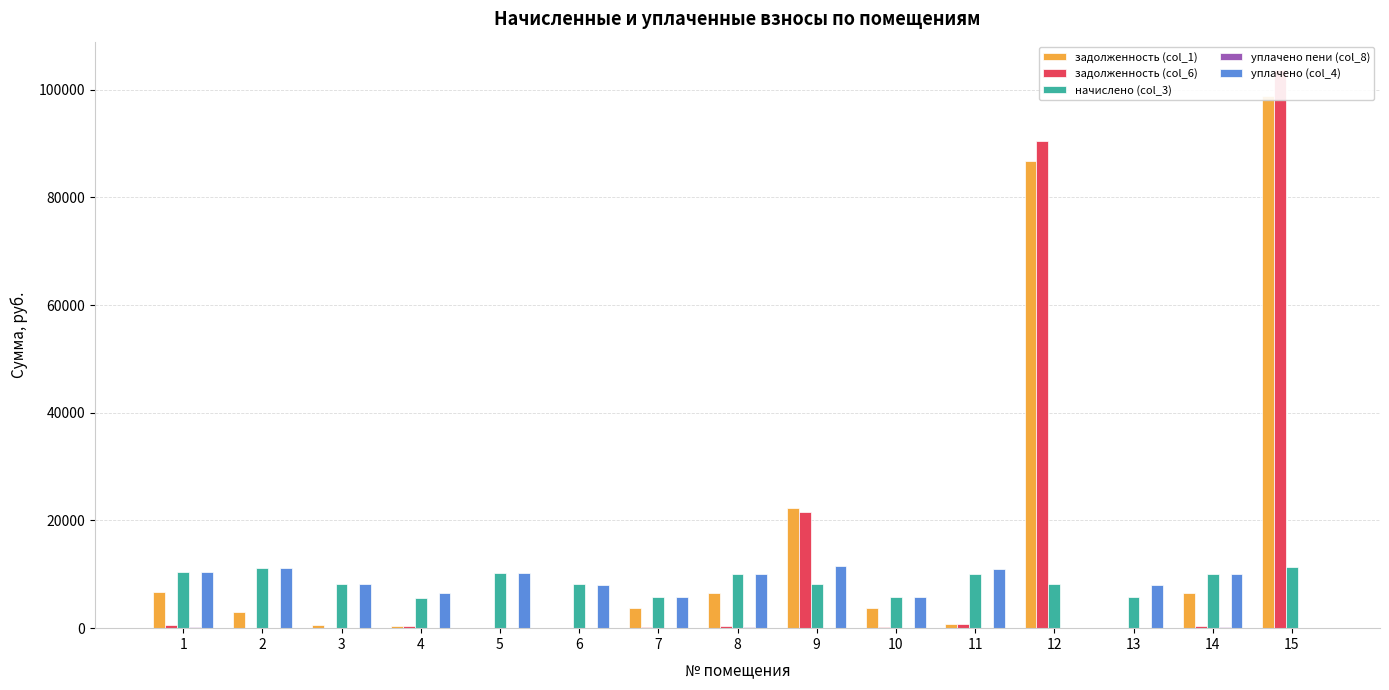

True or false: начислено (col_3) has a value of 14383.0 at 3.

False